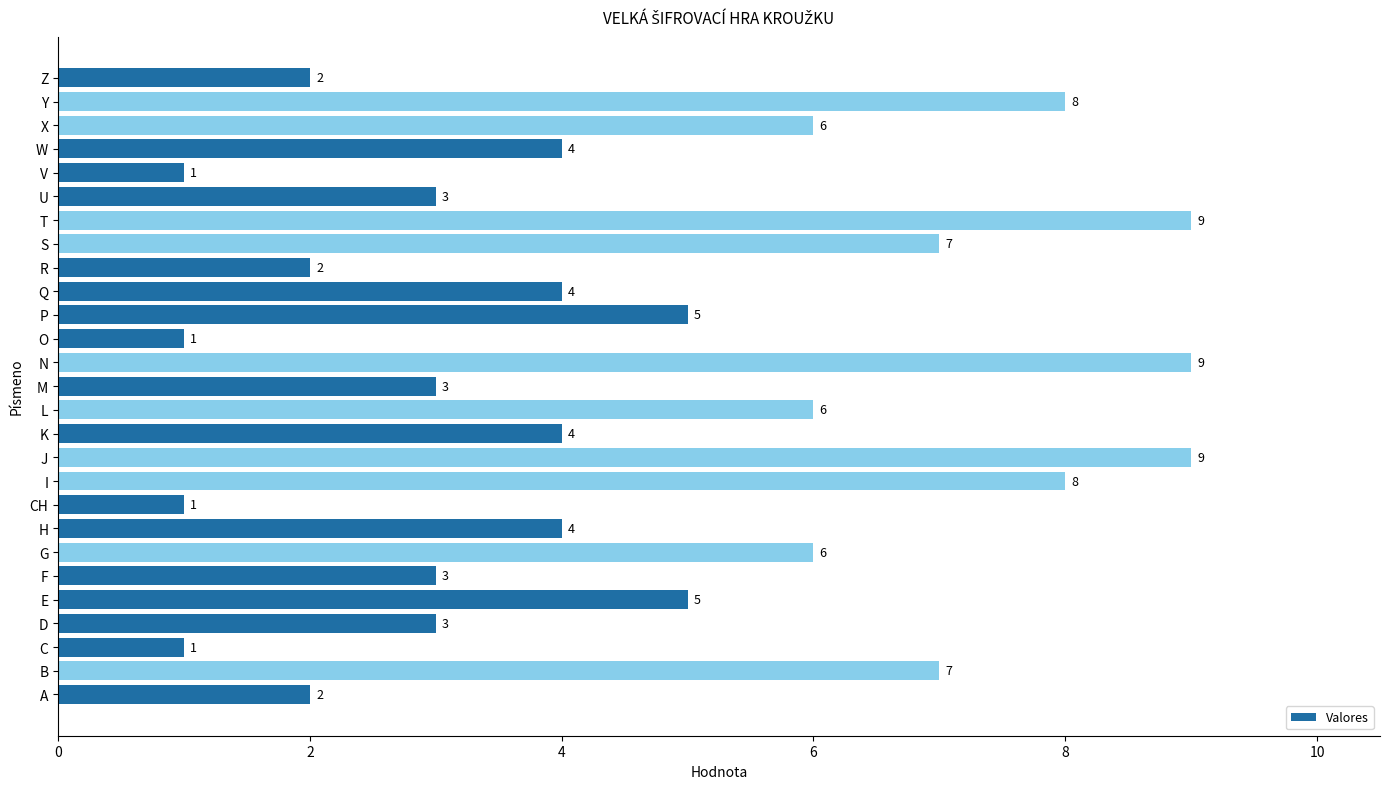

What is the change in value from K to S?

+3